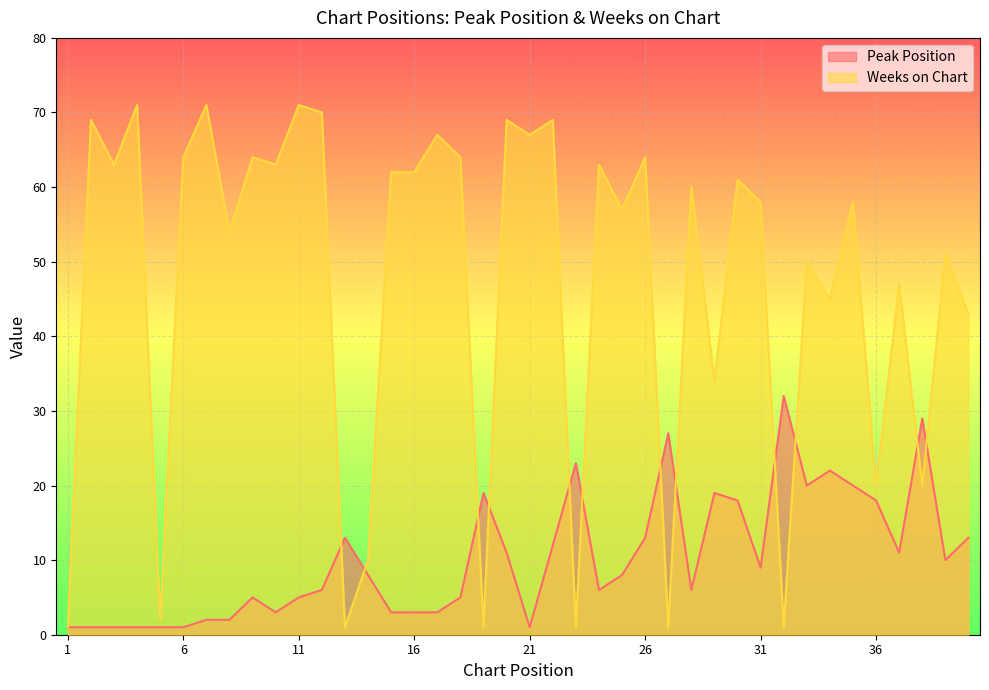

Is the value of Peak Position at 26 greater than the value of Weeks on Chart at 21?

No